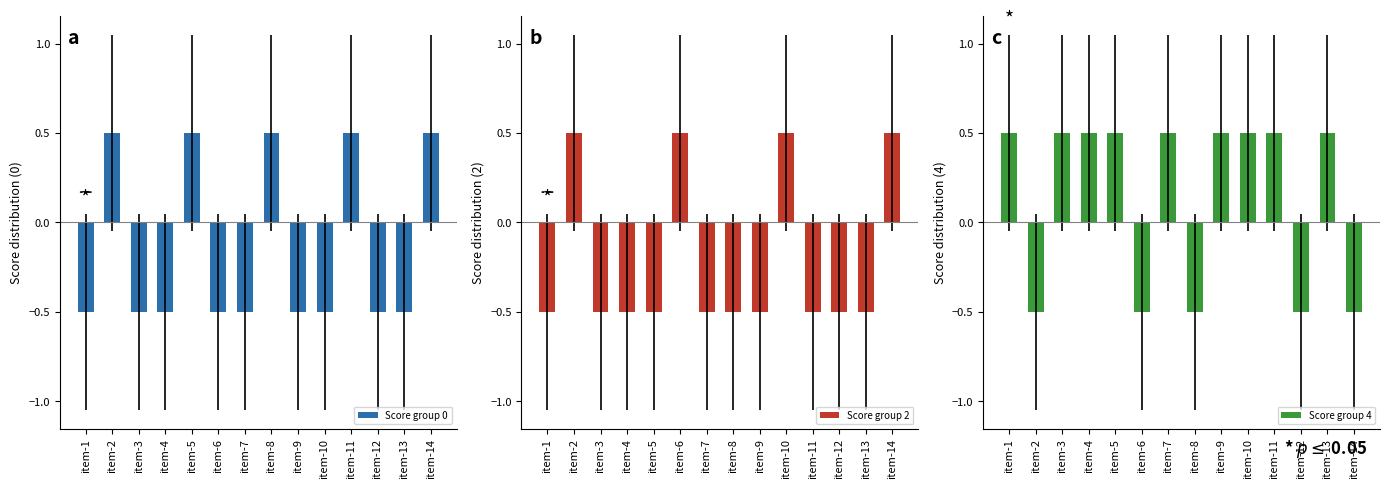

Reading left to right, transcribe all the data shown in this chart.

Score group 0: -0.5	0.5	-0.5	-0.5	0.5	-0.5	-0.5	0.5	-0.5	-0.5	0.5	-0.5	-0.5	0.5
Score group 2: -0.5	0.5	-0.5	-0.5	-0.5	0.5	-0.5	-0.5	-0.5	0.5	-0.5	-0.5	-0.5	0.5
Score group 4: 0.5	-0.5	0.5	0.5	0.5	-0.5	0.5	-0.5	0.5	0.5	0.5	-0.5	0.5	-0.5